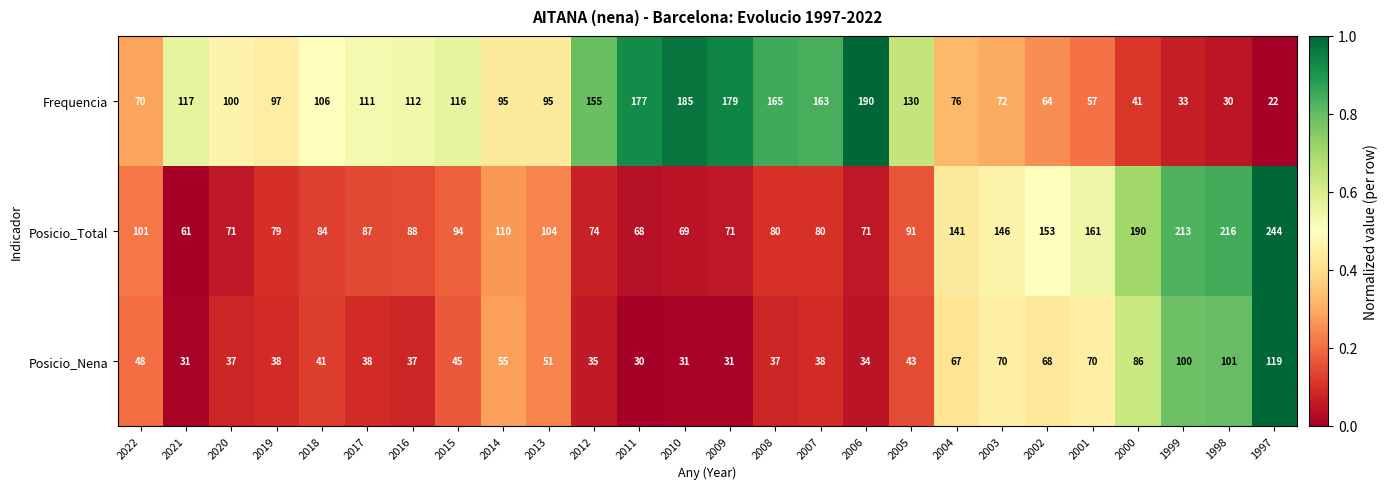

How many distinct data groups are displayed?

3